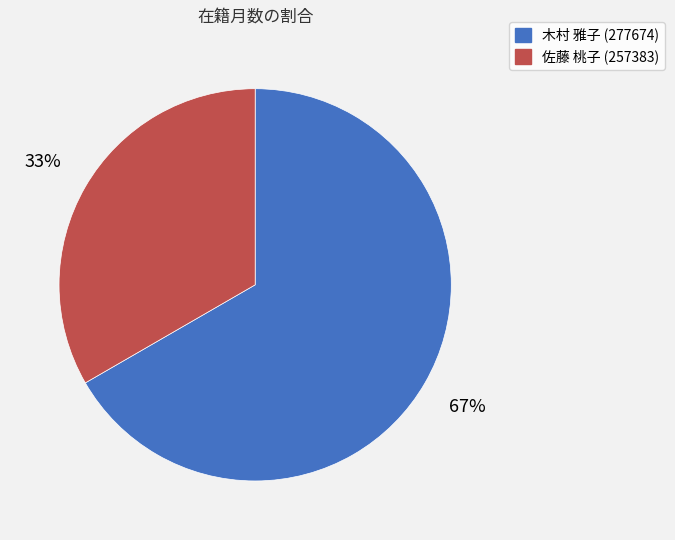

What percentage is the 木村 雅子 (277674) slice, to the nearest percent?

67%